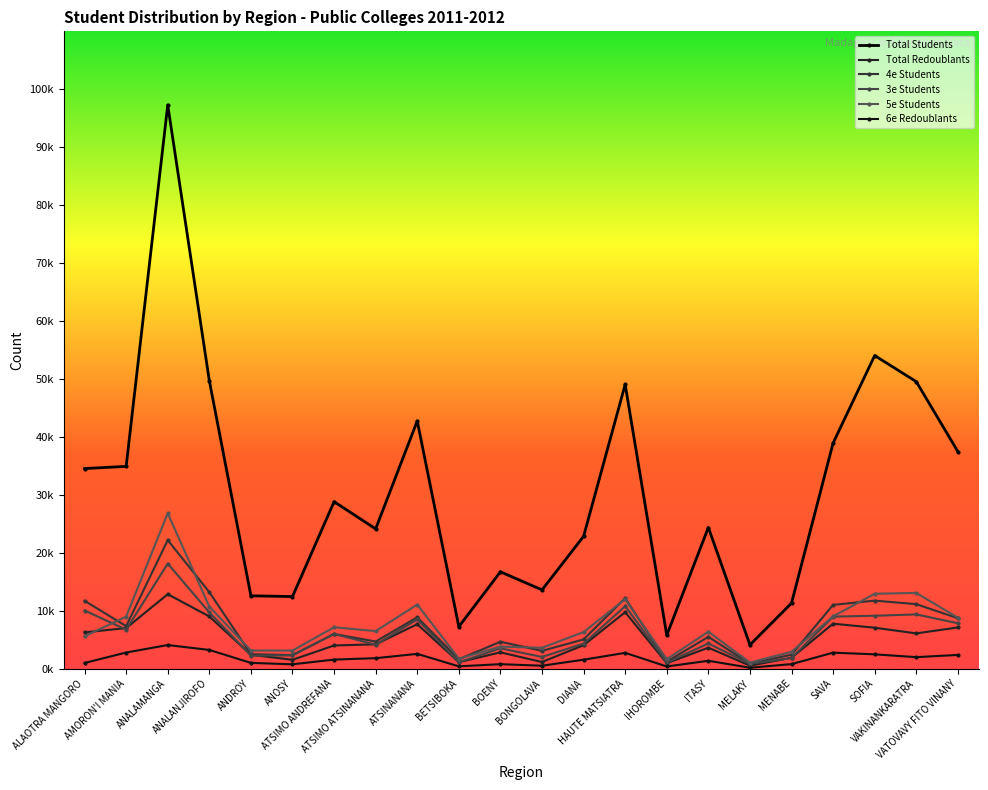

Does the chart have visible grid lines?

No